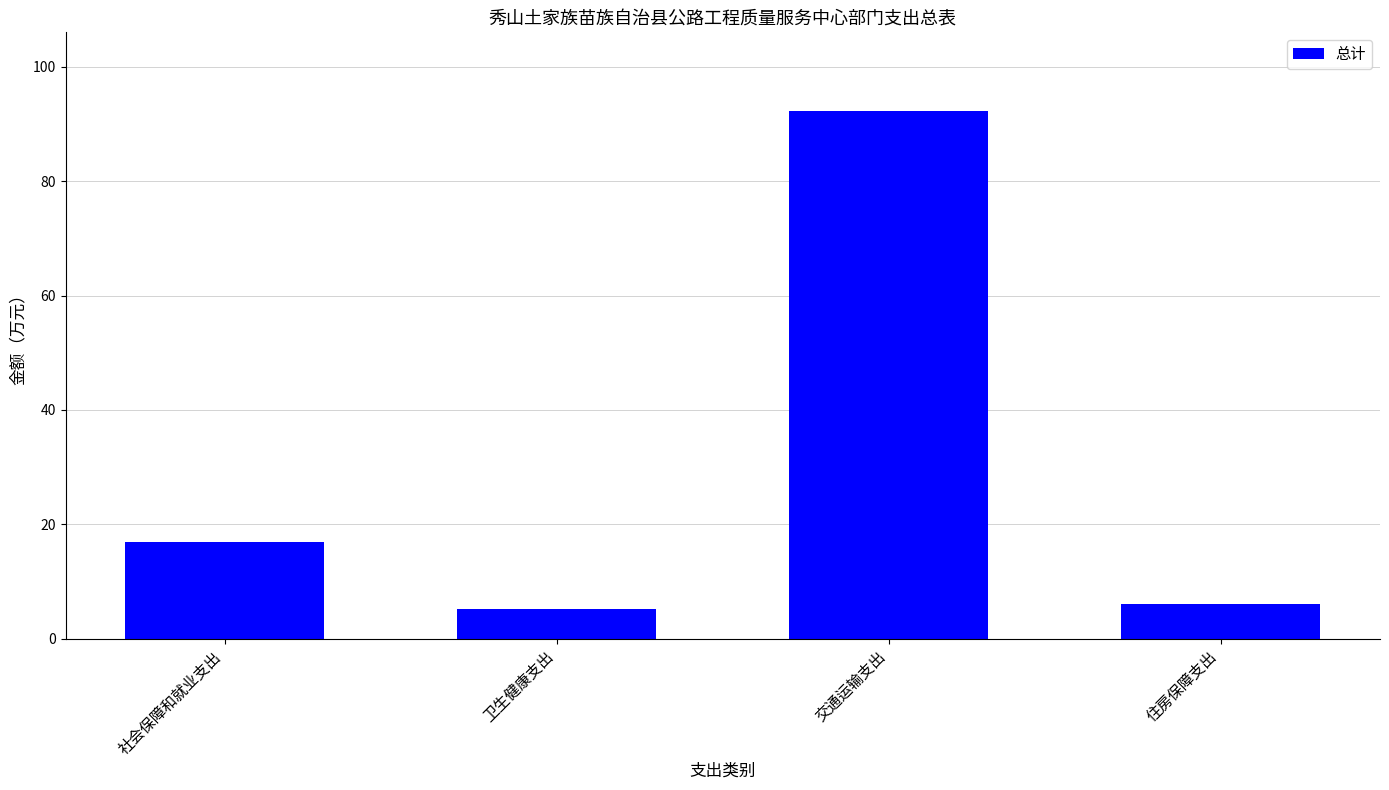

What is the smallest value displayed?

5.1